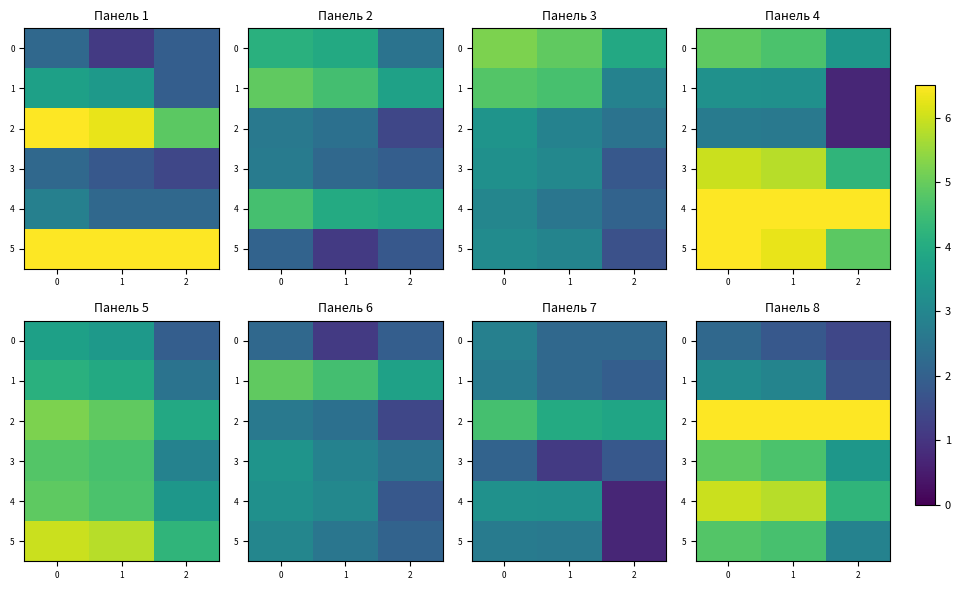

Which series has the largest total across all categories?

2